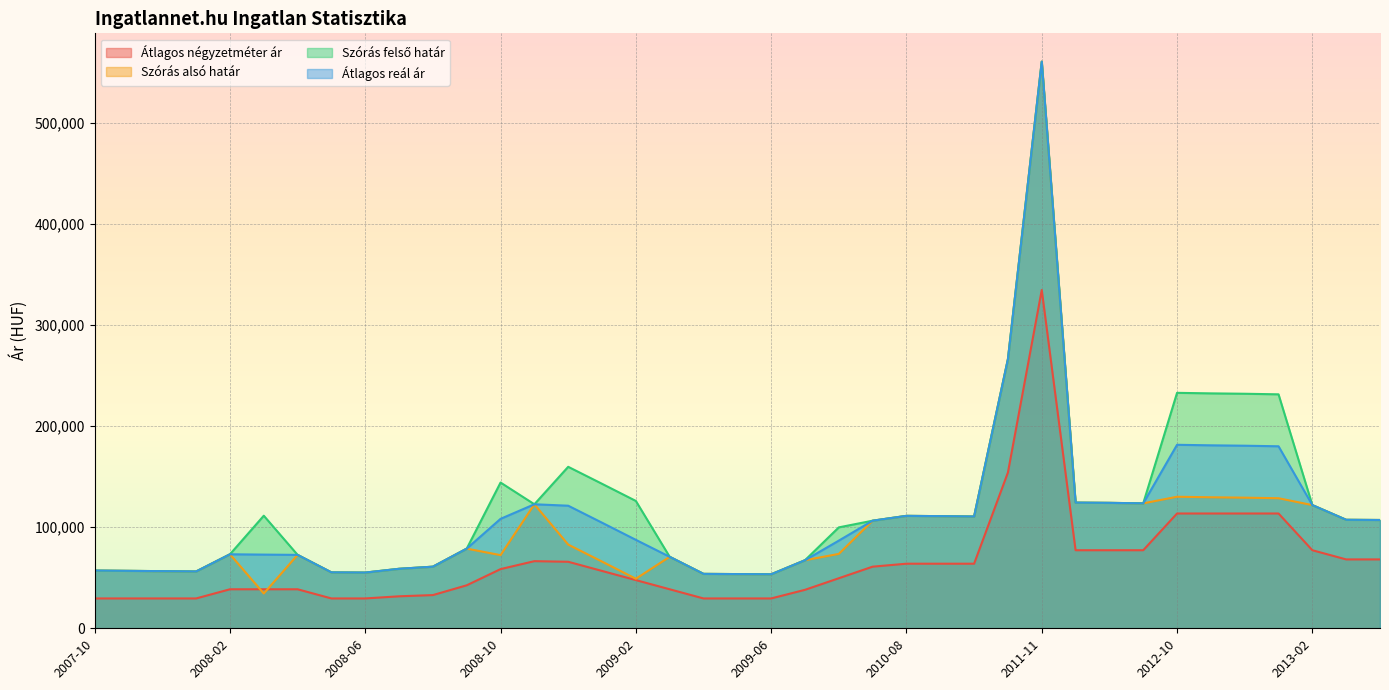

Between 2008-01 and 2010-07, which series saw the biggest shift?

Szórás alsó határ